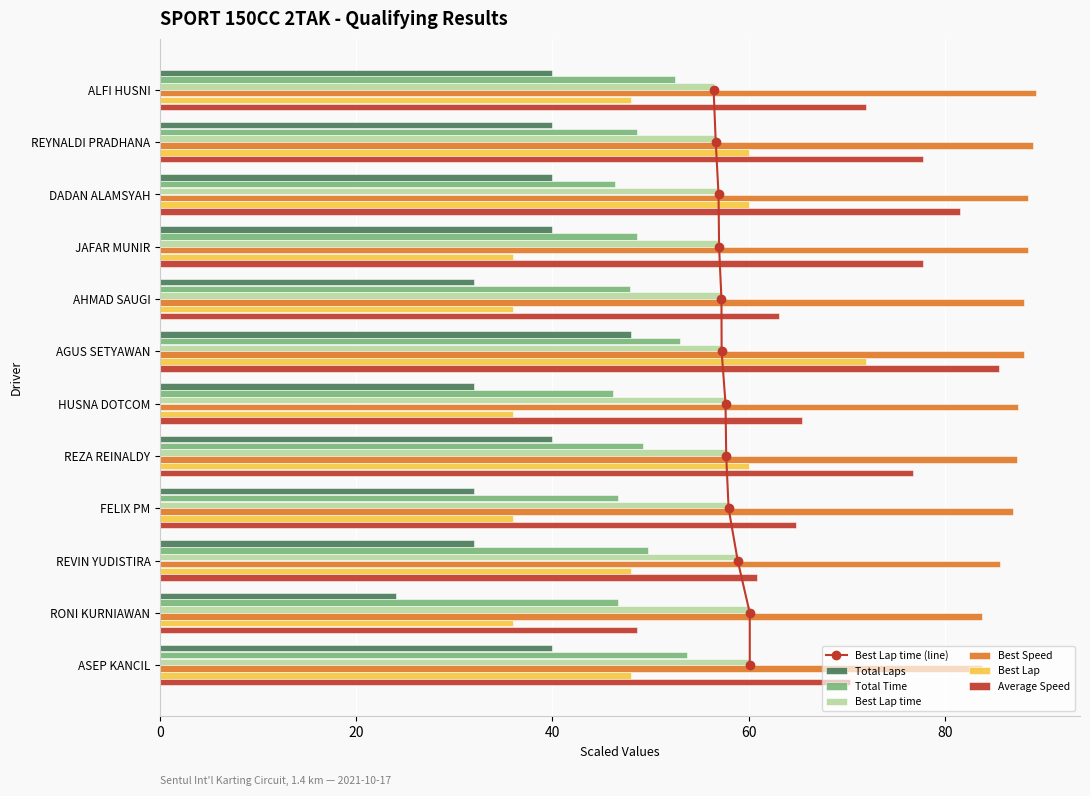

At which category is the sum across all series the highest?

AGUS SETYAWAN